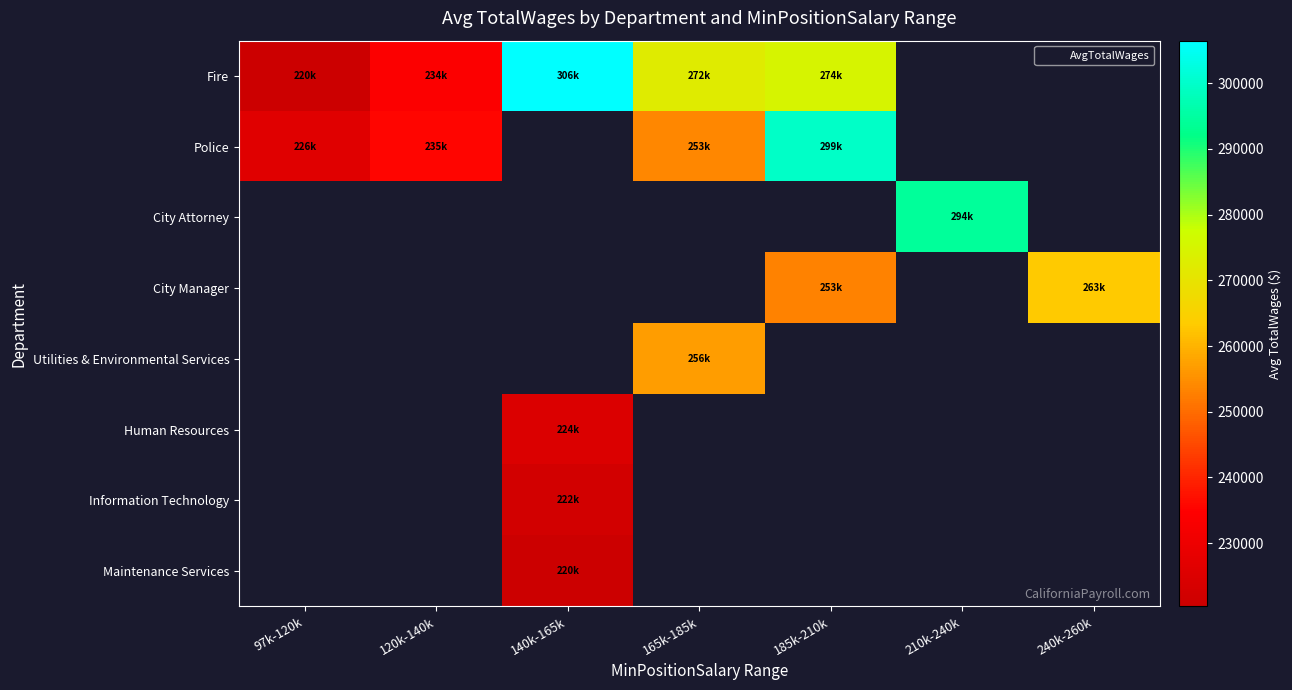

What is the maximum value shown in the chart?

306481.8